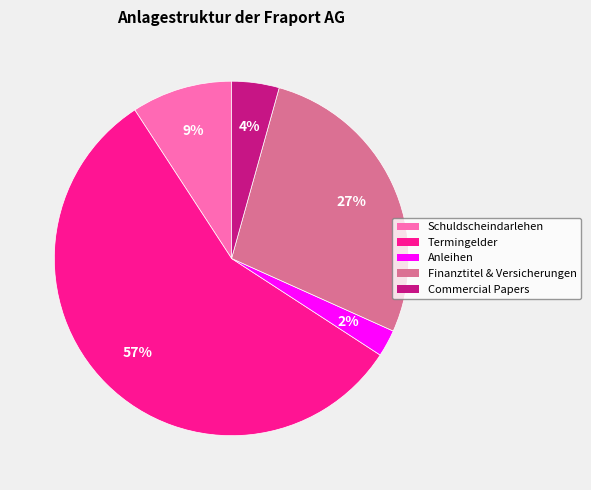

Is there a majority slice in this chart?

Yes